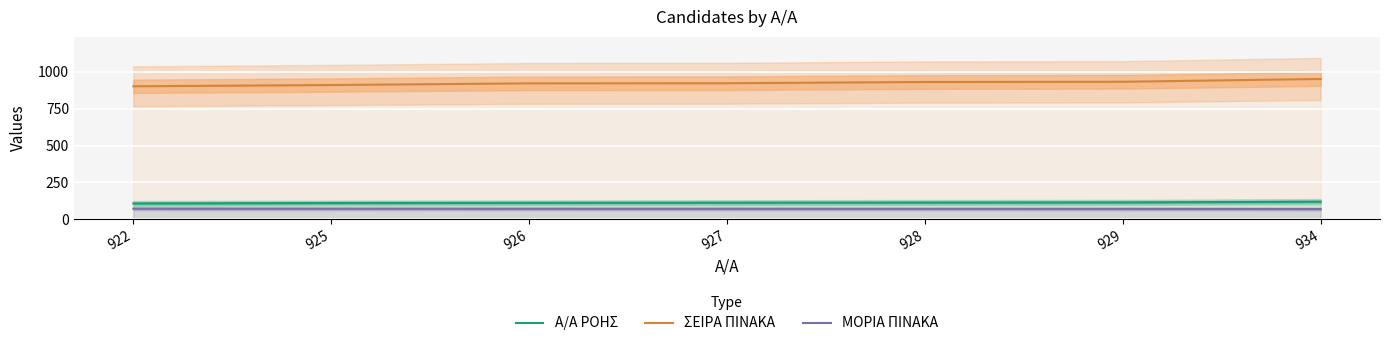

True or false: Α/Α ΡΟΗΣ and ΜΟΡΙΑ ΠΙΝΑΚΑ cross at least once.

False